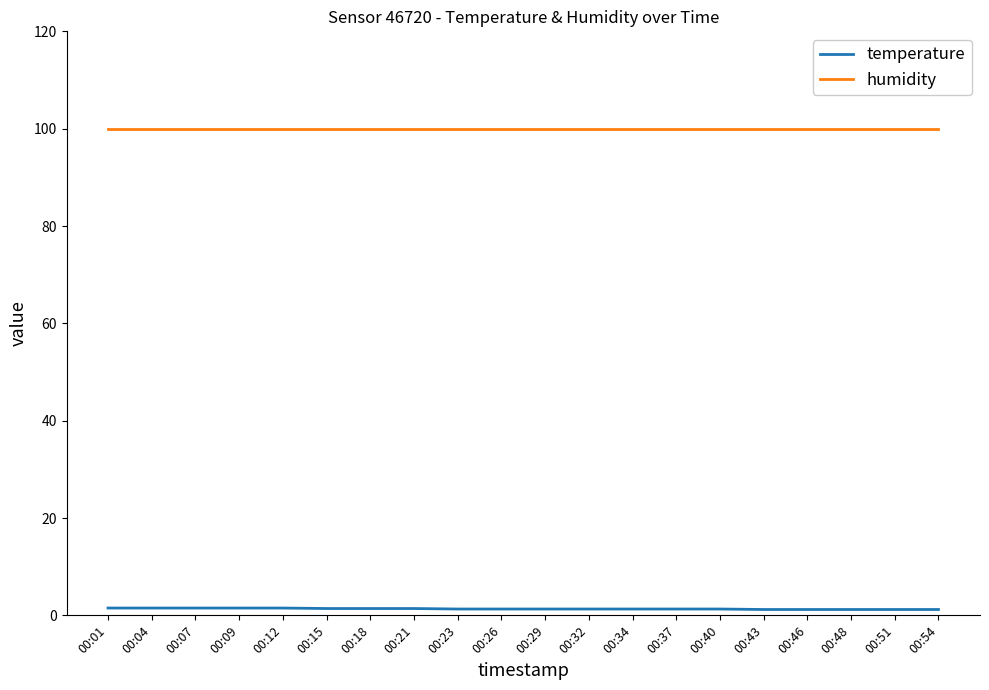

True or false: temperature and humidity cross at least once.

False